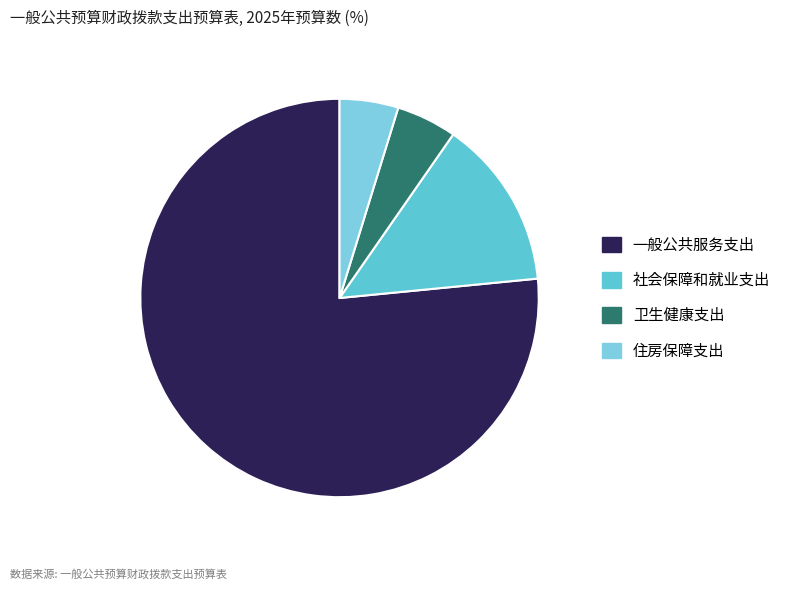

What is the smallest slice in the pie chart?

住房保障支出